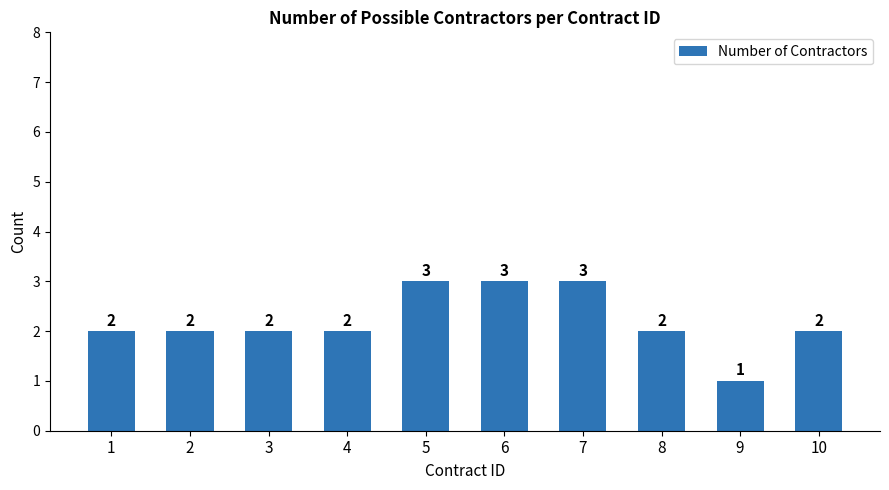

Which has a higher value, 7 or 3?

7